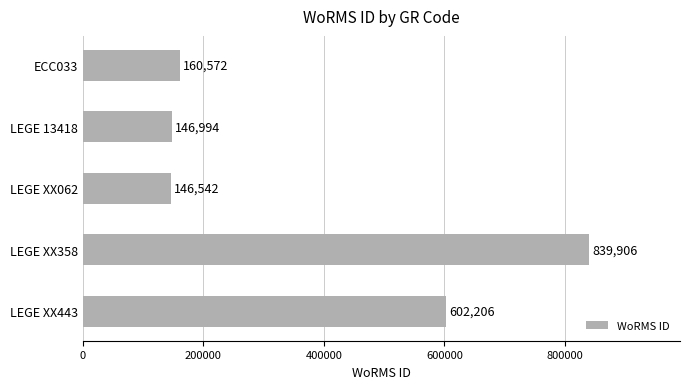

Rank the categories by value from highest to lowest.

LEGE XX358, LEGE XX443, ECC033, LEGE 13418, LEGE XX062